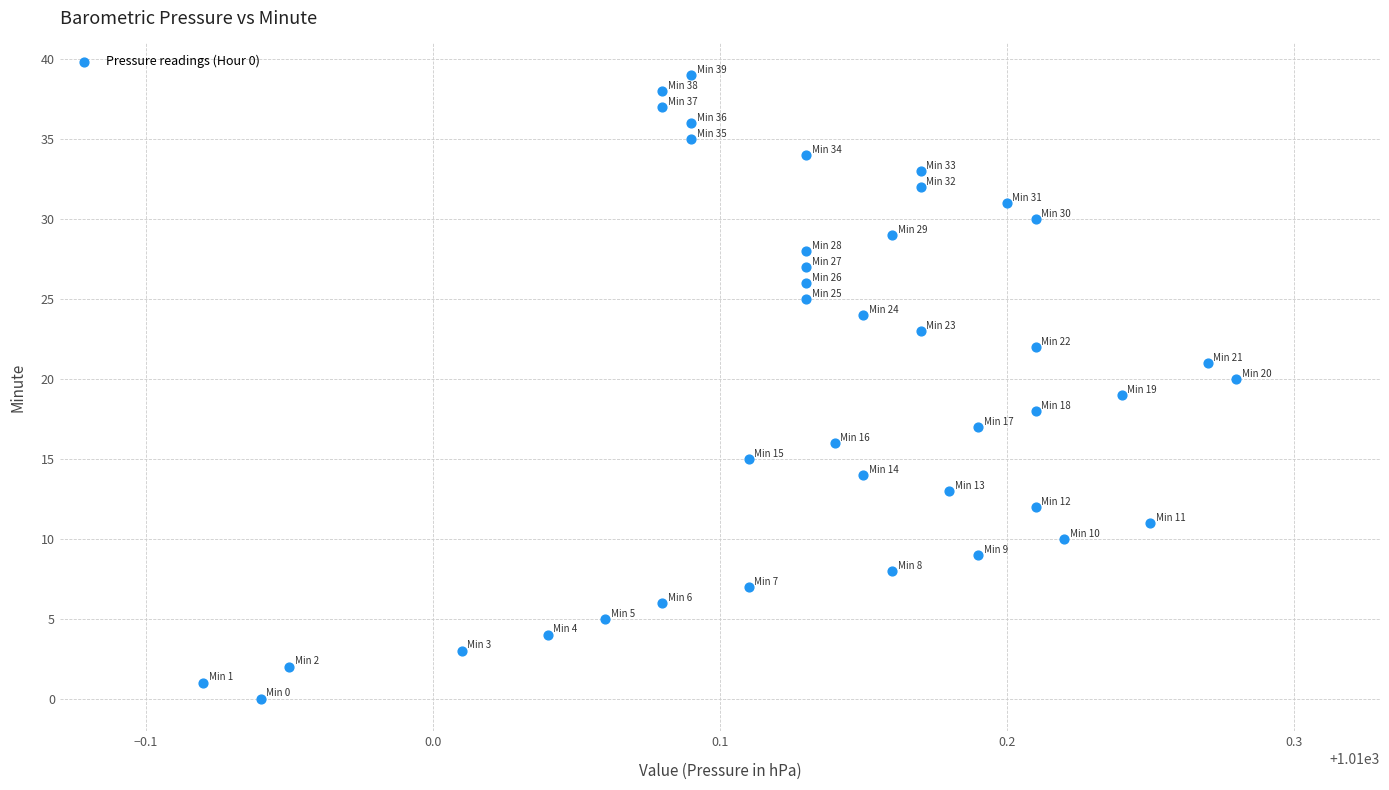

What is the range of Y values (max minus min)?

39